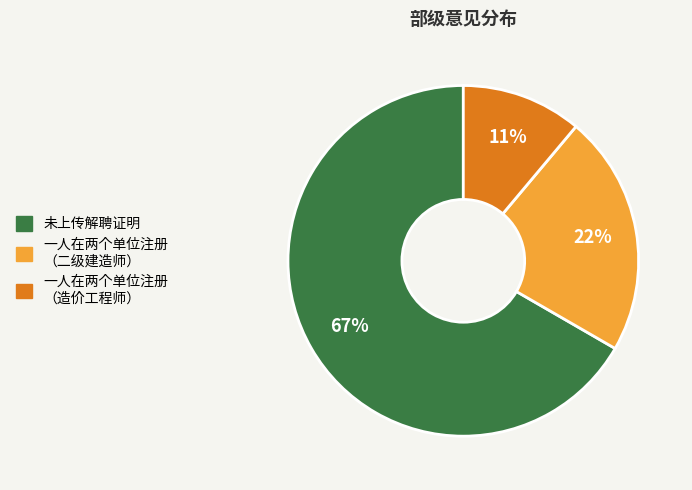

To the nearest percent, what is the average slice percentage?

33%